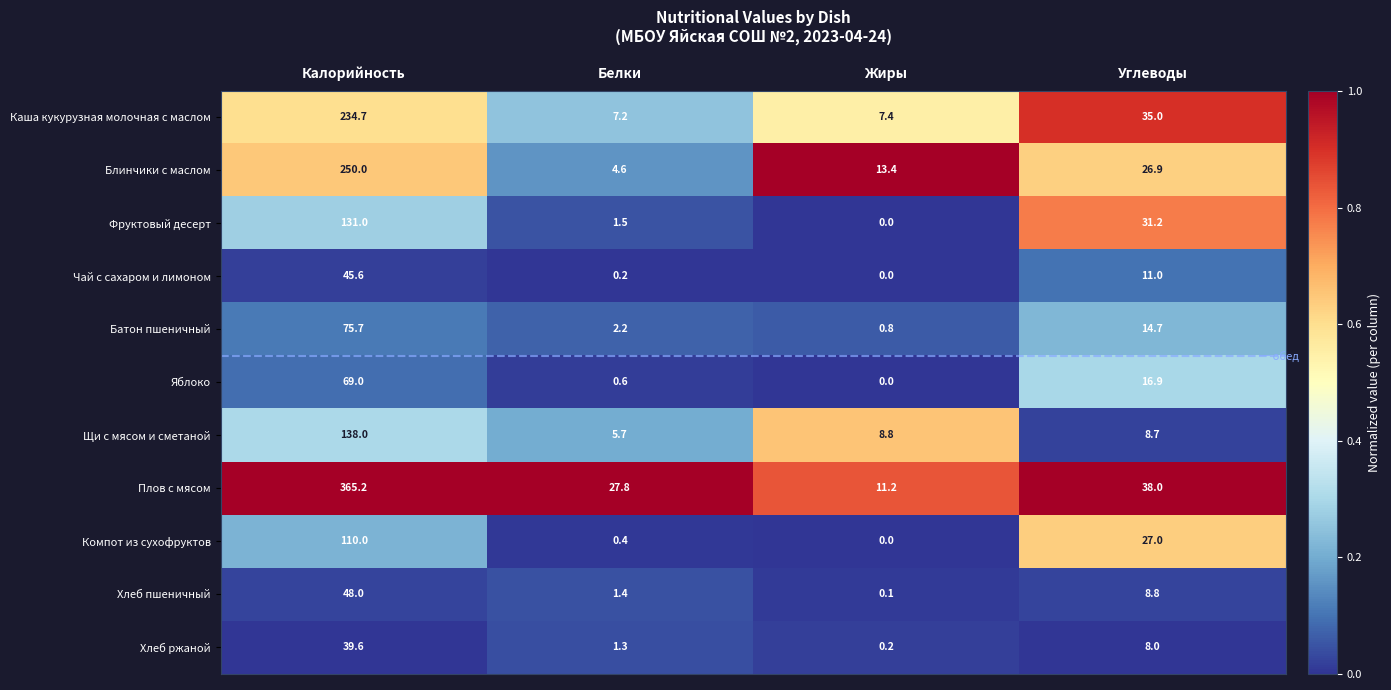

Rank the series at Белки from highest to lowest value.

Плов с мясом, Каша кукурузная молочная с маслом, Щи с мясом и сметаной, Блинчики с маслом, Батон пшеничный, Фруктовый десерт, Хлеб пшеничный, Хлеб ржаной, Яблоко, Компот из сухофруктов, Чай с сахаром и лимоном